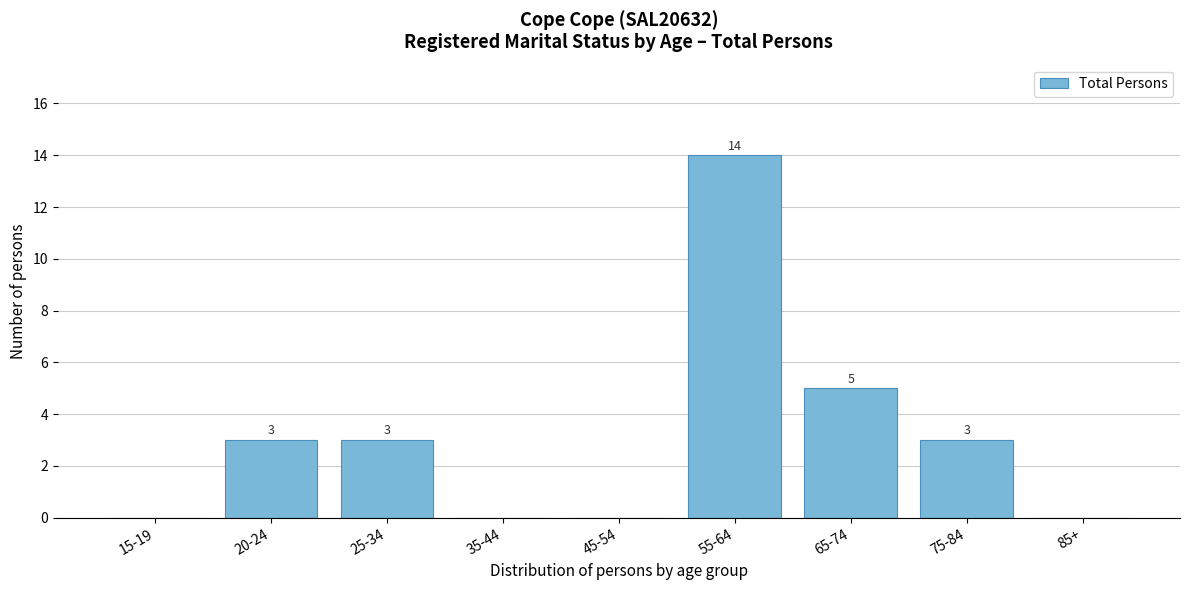

Reading right to left, extract all data points from this chart.

85+=0	75-84=3	65-74=5	55-64=14	45-54=0	35-44=0	25-34=3	20-24=3	15-19=0